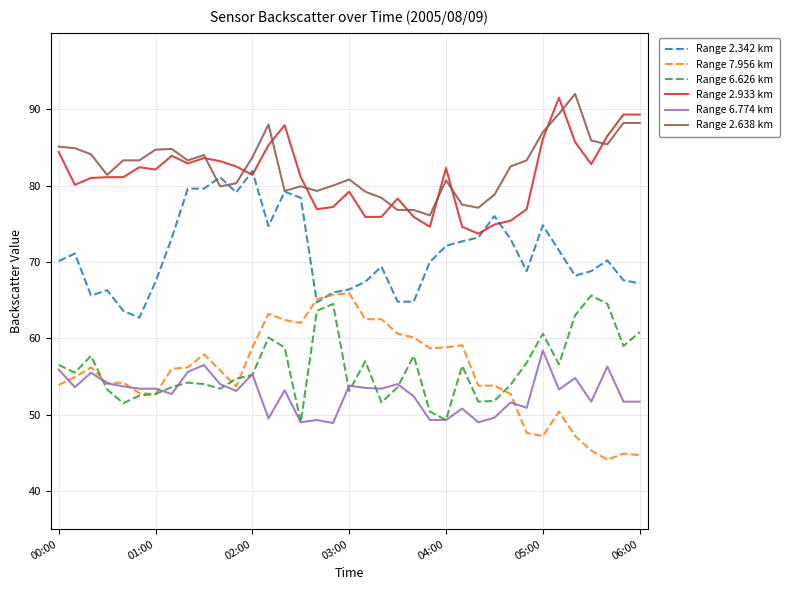

True or false: Range 6.774 km and Range 2.342 km intersect in this chart.

False